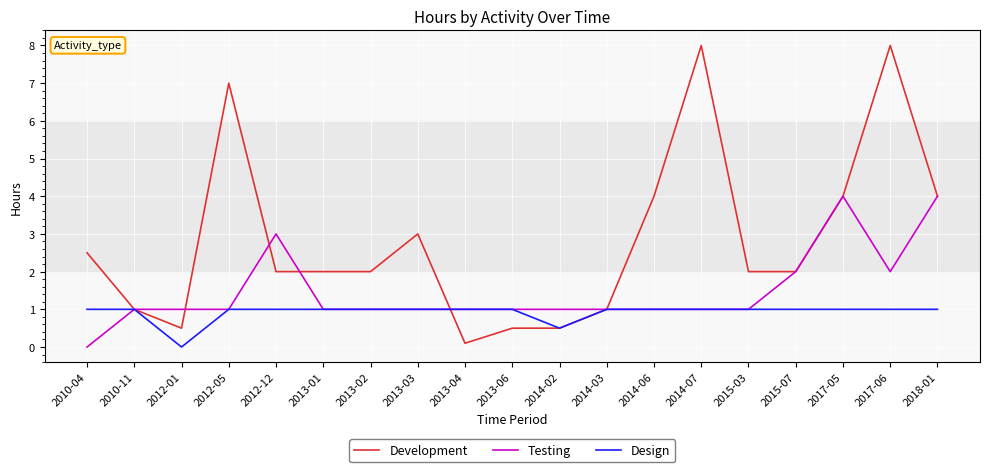

How many Design values are between 1 and 2?

17